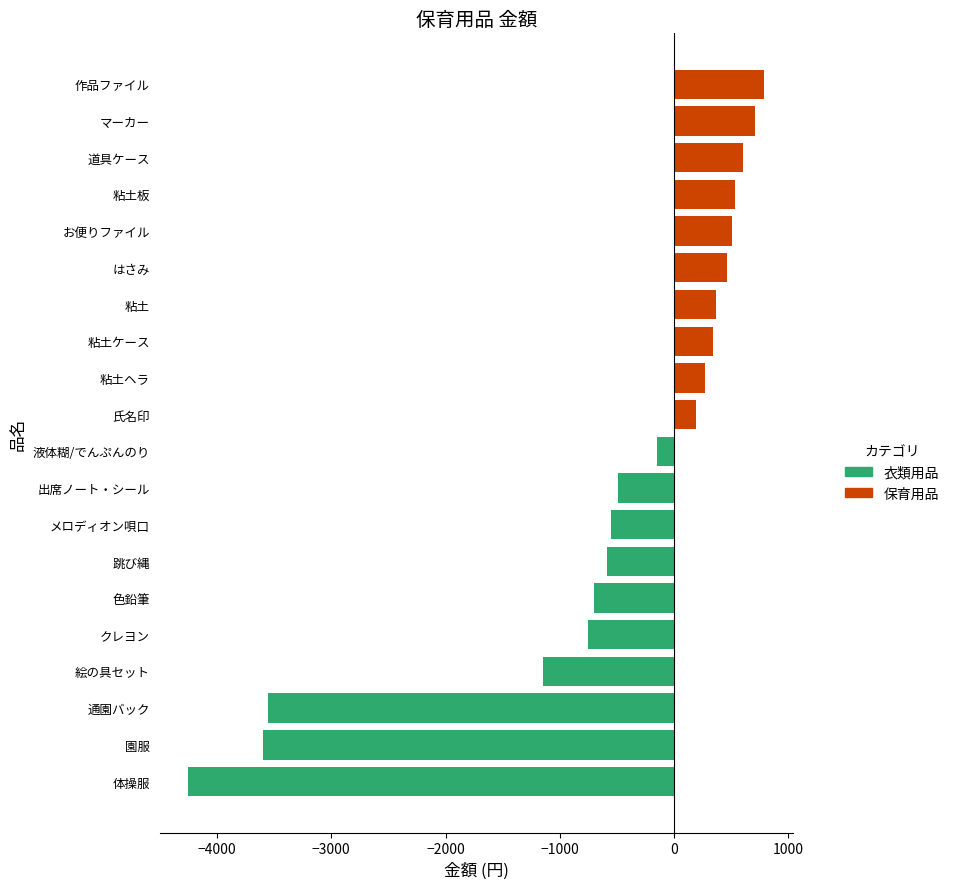

Where does the 衣類用品 (右) series first go above 190?

粘土ヘラ